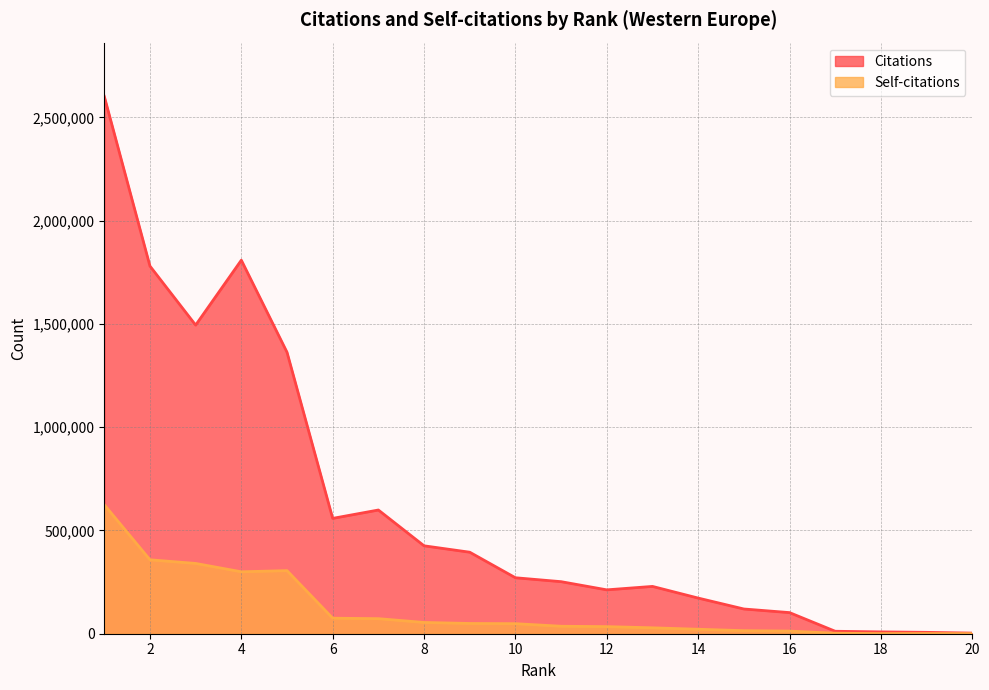

The Self-citations series shows 468189 at 4. True or false?

False